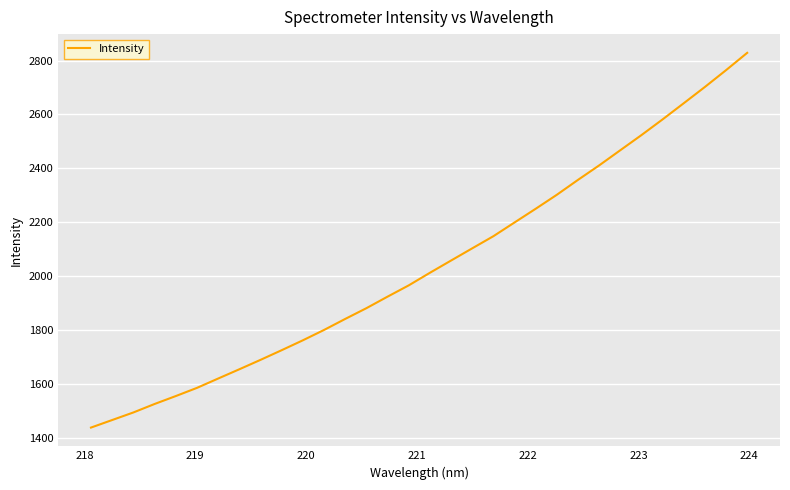

What is the minimum value shown in the chart?

1437.6